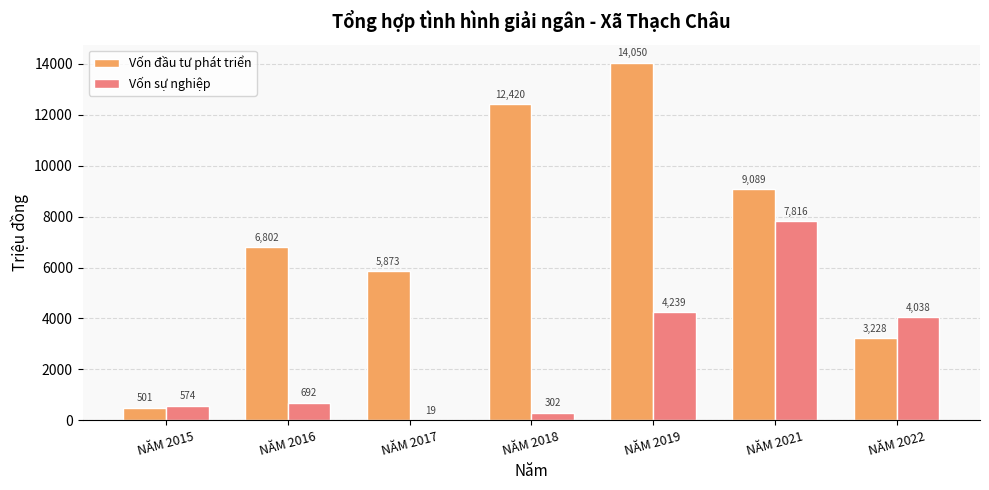

Is it true that Vốn sự nghiệp equals 301.6 at NĂM 2018?

True